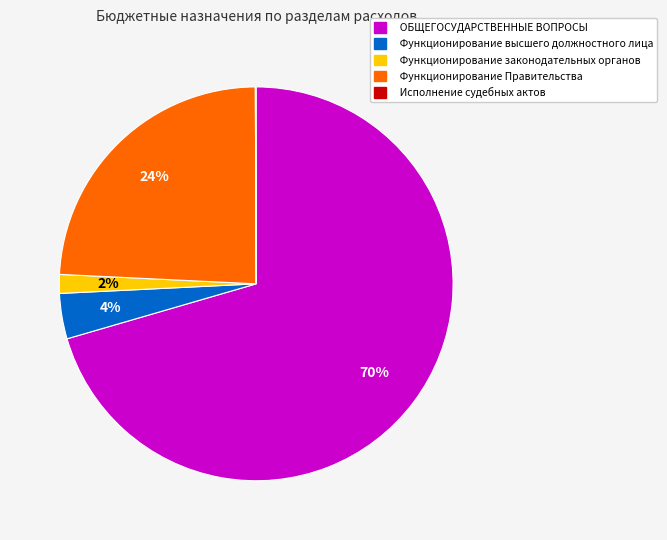

The Функционирование высшего должностного лица slice represents 4% of the pie. True or false?

True